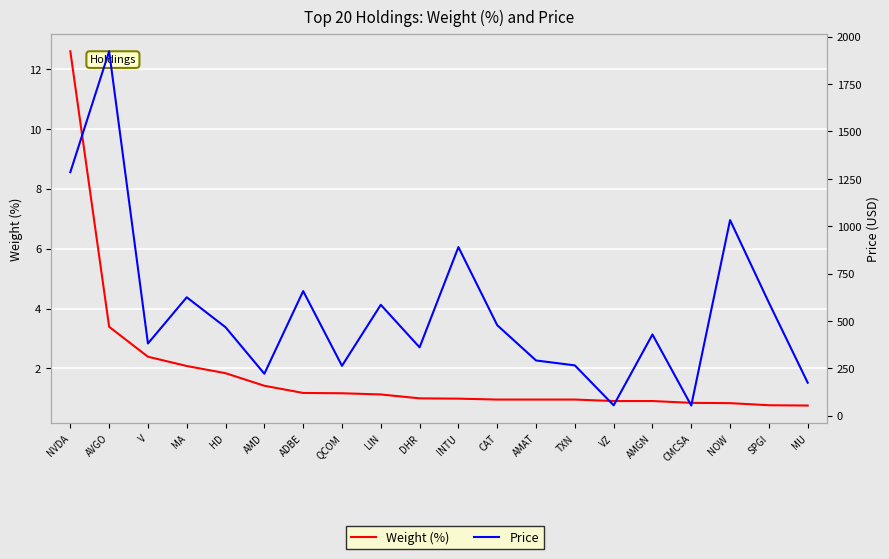

Reading left to right, transcribe all the data shown in this chart.

Weight (%): NVDA=12.6	AVGO=3.4	V=2.4	MA=2.1	HD=1.8	AMD=1.4	ADBE=1.2	QCOM=1.2	LIN=1.1	DHR=1.0	INTU=1.0	CAT=1.0	AMAT=1.0	TXN=1.0	VZ=0.9	AMGN=0.9	CMCSA=0.8	NOW=0.8	SPGI=0.8	MU=0.8
Price: NVDA=1284.7	AVGO=1922.7	V=381.0	MA=624.8	HD=466.6	AMD=221.4	ADBE=657.5	QCOM=263.1	LIN=585.0	DHR=360.6	INTU=889.6	CAT=477.5	AMAT=291.4	TXN=265.5	VZ=54.8	AMGN=428.5	CMCSA=53.6	NOW=1032.1	SPGI=596.4	MU=174.1